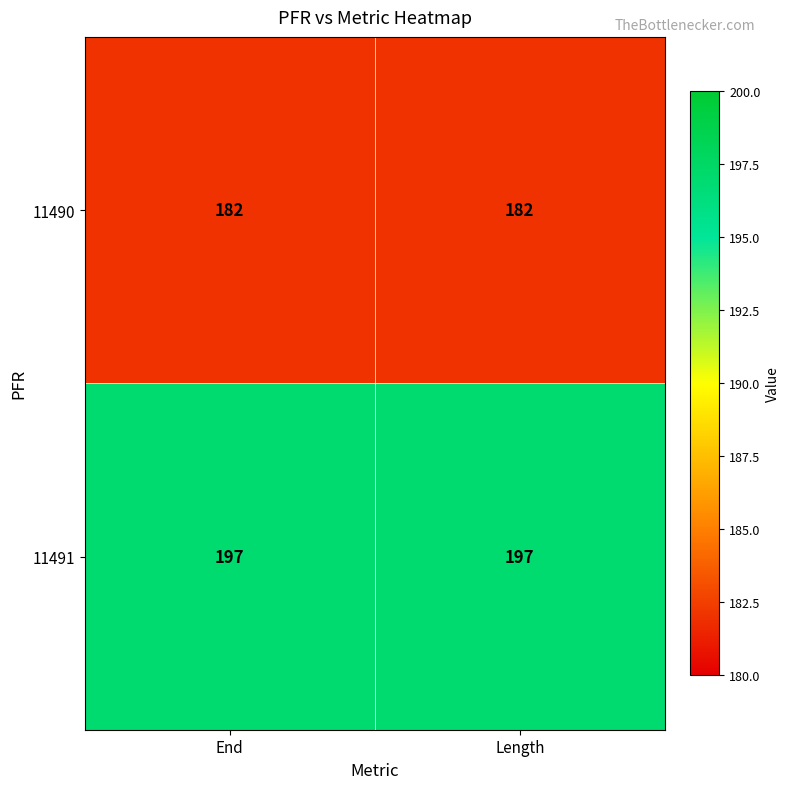

True or false: 11490 has a value of 182 at End.

True